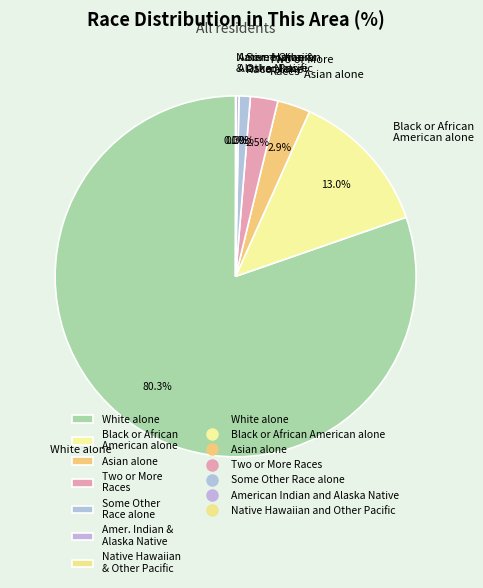

What is the largest slice in the pie chart?

White alone